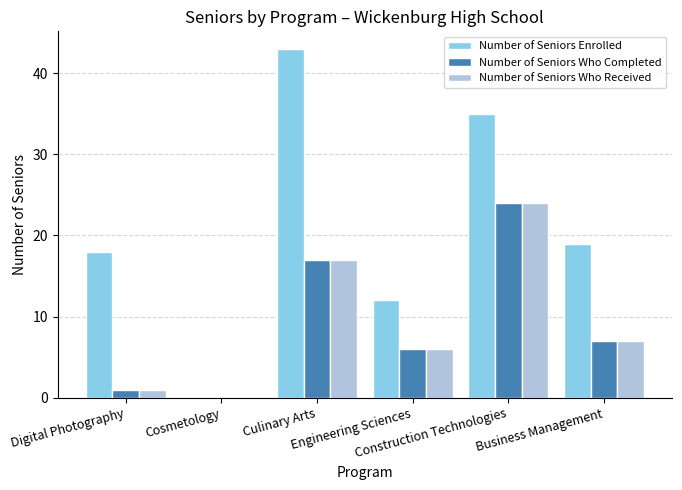

Reading left to right, extract all data points from this chart.

Number of Seniors Enrolled: 18	0	43	12	35	19
Number of Seniors Who Completed: 1	0	17	6	24	7
Number of Seniors Who Received: 1	0	17	6	24	7